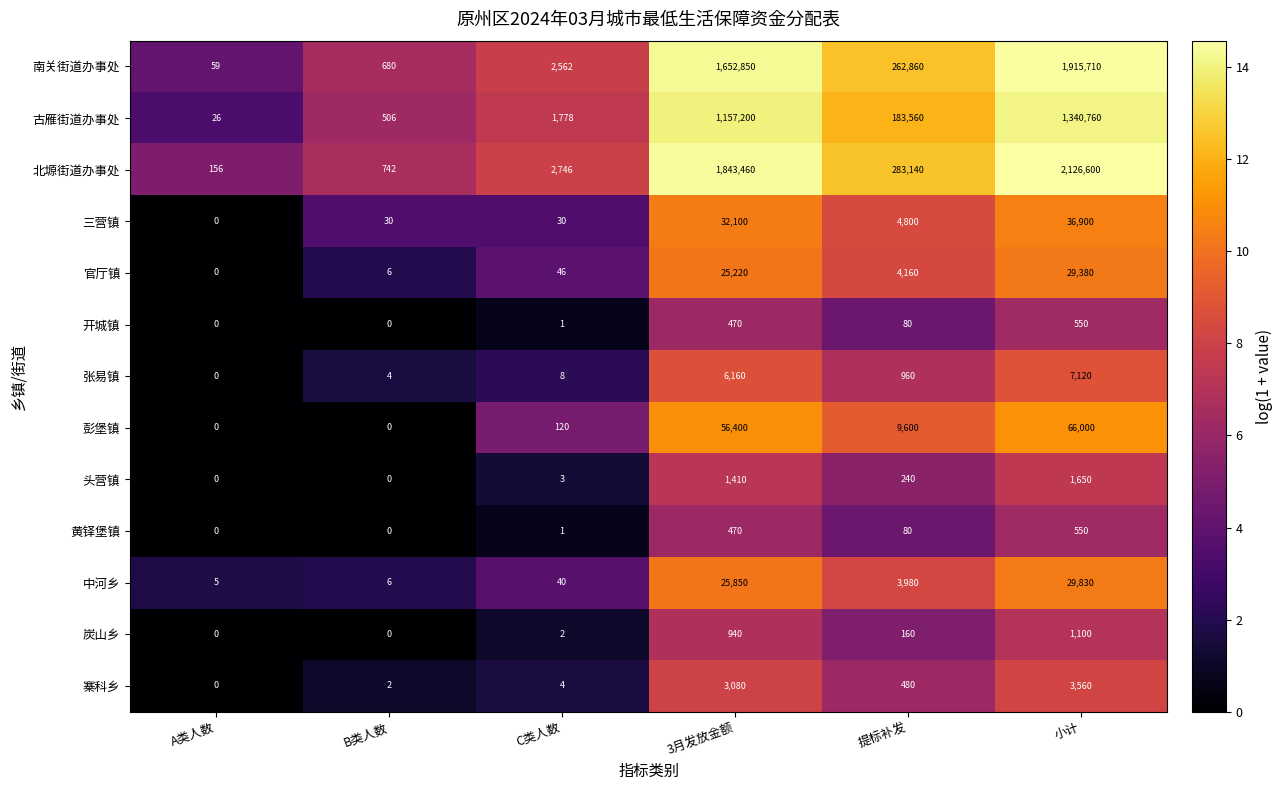

The 头营镇 series shows 3 at C类人数. True or false?

True